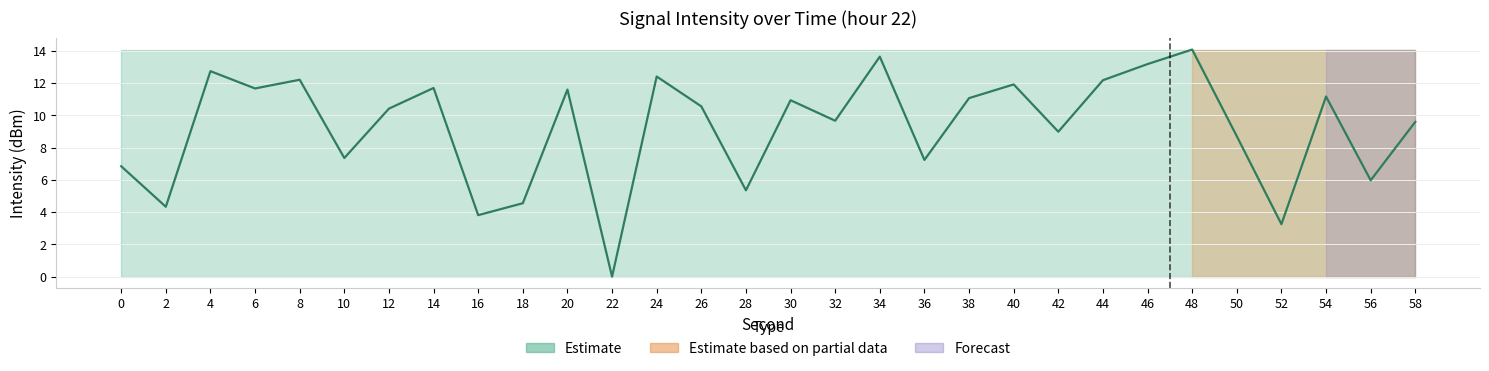

What is the maximum value shown in the chart?

14.1